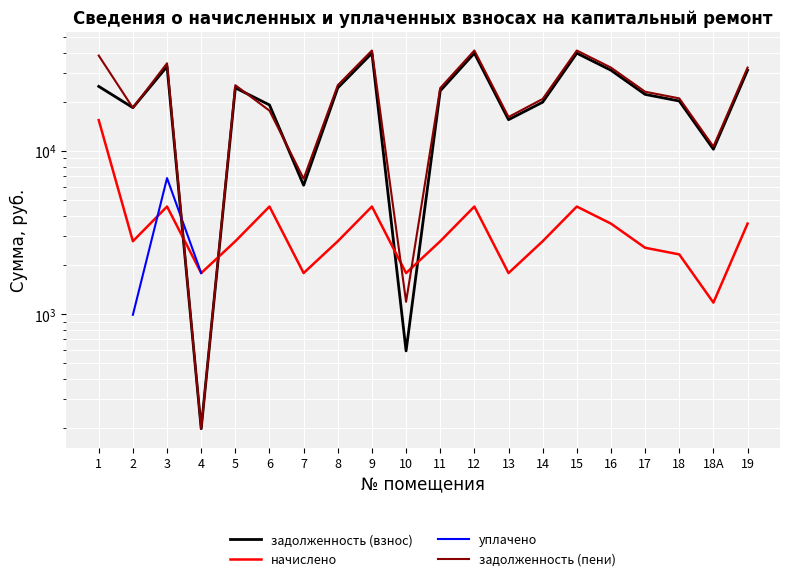

The value of задолженность (взнос) at 8 is 24372.4. True or false?

True